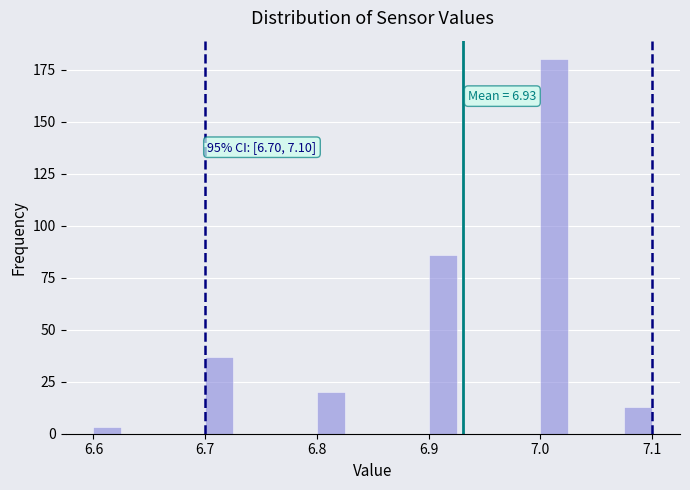

Read against the x-axis, roughly where is the centre of the tallest bar?

7.01